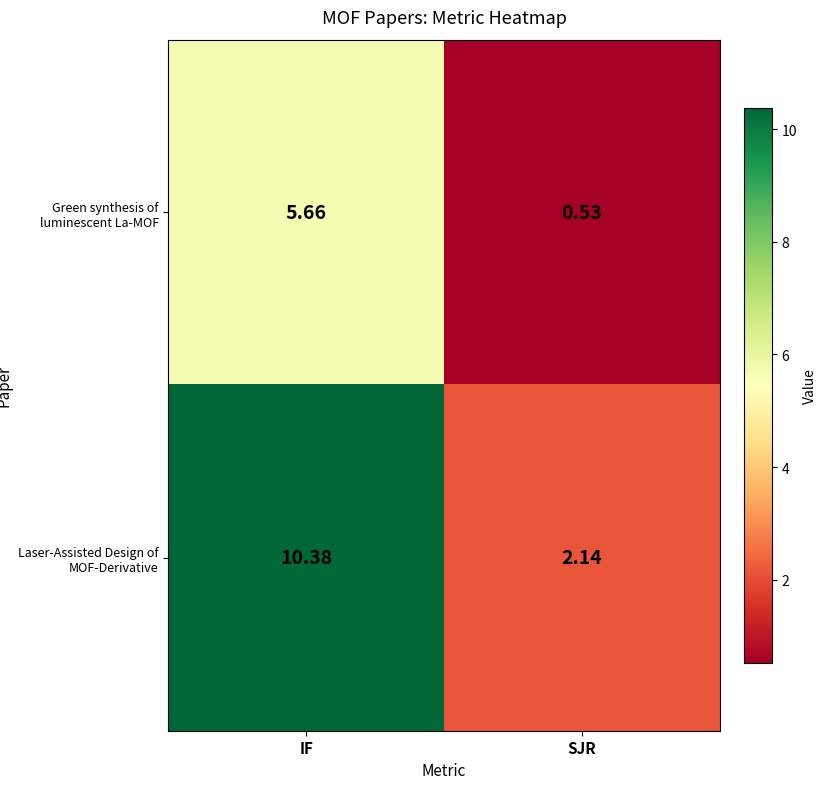

Which category has the highest value in the Laser-Assisted Design of MOF-Derivative series?

IF